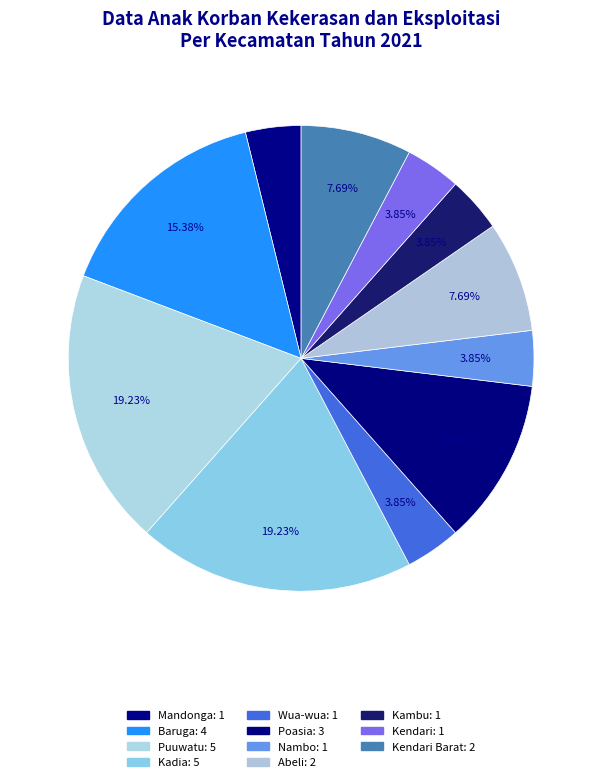

How many segments does this pie chart have?

11